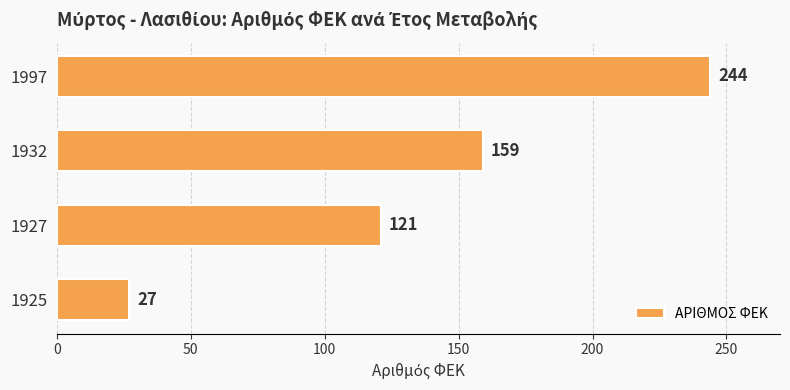

How many data points are less than 159?

2